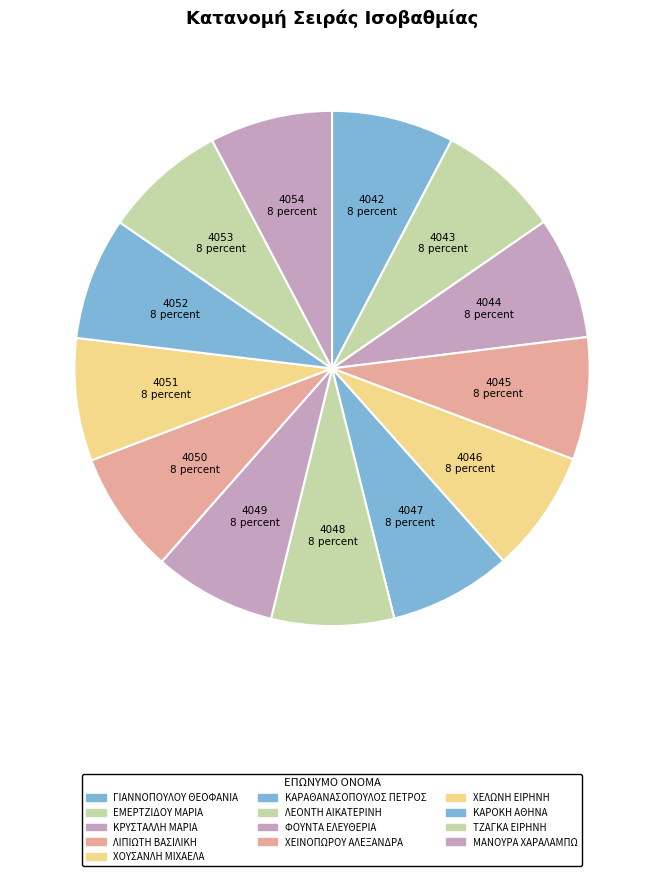

Which category has the smallest portion of the pie?

ΓΙΑΝΝΟΠΟΥΛΟΥ
ΘΕΟΦΑΝΙΑ